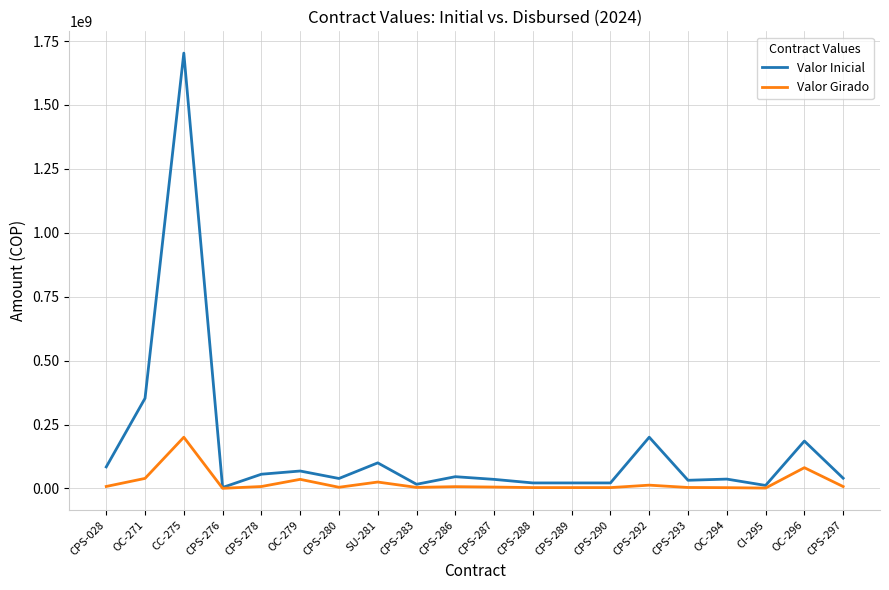

At which category is the sum across all series the highest?

CC-275